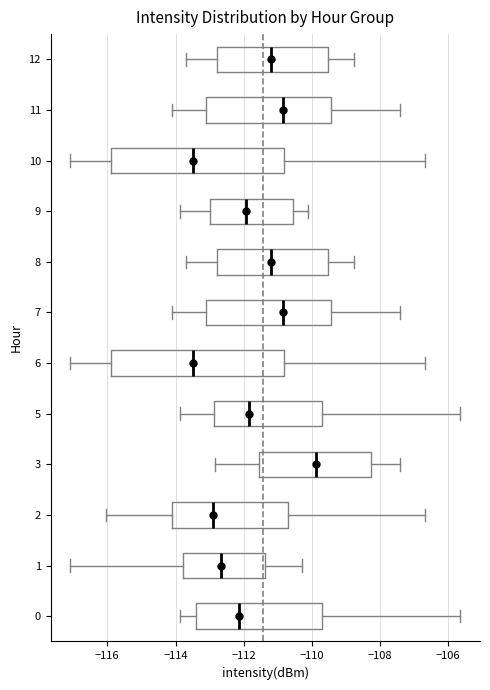

Reading bottom to top, transcribe this box plot: for each box, give where its median line is, the range the box spans, and where its two whiskers end, as read against the x-axis. The values are not printed on the chart, so give them approximately, as read against the axis.

0: median -112.2, box -113.4 to -109.6, whiskers -113.8 to -105.6
1: median -112.6, box -113.8 to -111.4, whiskers -117.0 to -110.2
2: median -113.0, box -114.2 to -110.8, whiskers -116.0 to -106.6
3: median -109.8, box -111.6 to -108.2, whiskers -112.8 to -107.4
5: median -111.8, box -112.8 to -109.6, whiskers -113.8 to -105.6
6: median -113.4, box -116.0 to -110.8, whiskers -117.0 to -106.6
7: median -110.8, box -113.0 to -109.4, whiskers -114.2 to -107.4
8: median -111.2, box -112.8 to -109.6, whiskers -113.6 to -108.8
9: median -112.0, box -113.0 to -110.6, whiskers -113.8 to -110.2
10: median -113.4, box -116.0 to -110.8, whiskers -117.0 to -106.6
11: median -110.8, box -113.0 to -109.4, whiskers -114.2 to -107.4
12: median -111.2, box -112.8 to -109.6, whiskers -113.6 to -108.8